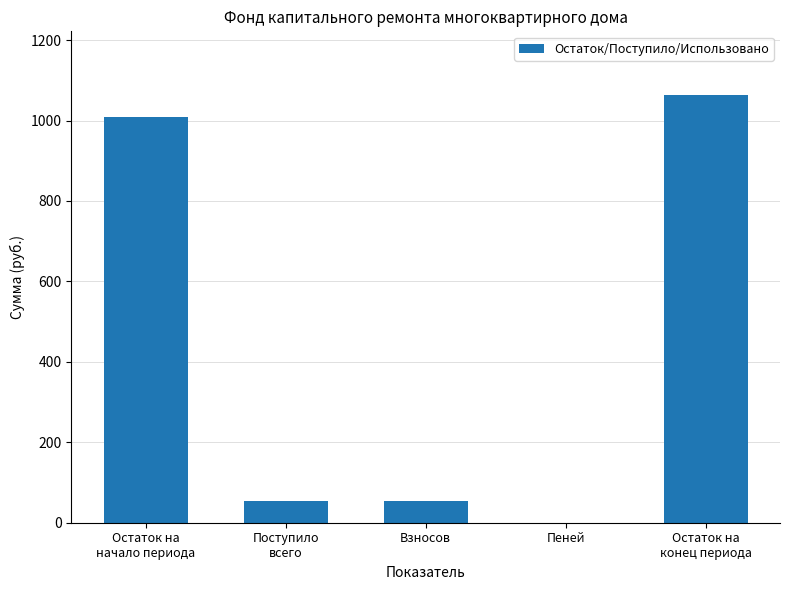

What is the ratio of the value at Поступило
всего to the value at Остаток на
начало периода?

0.1